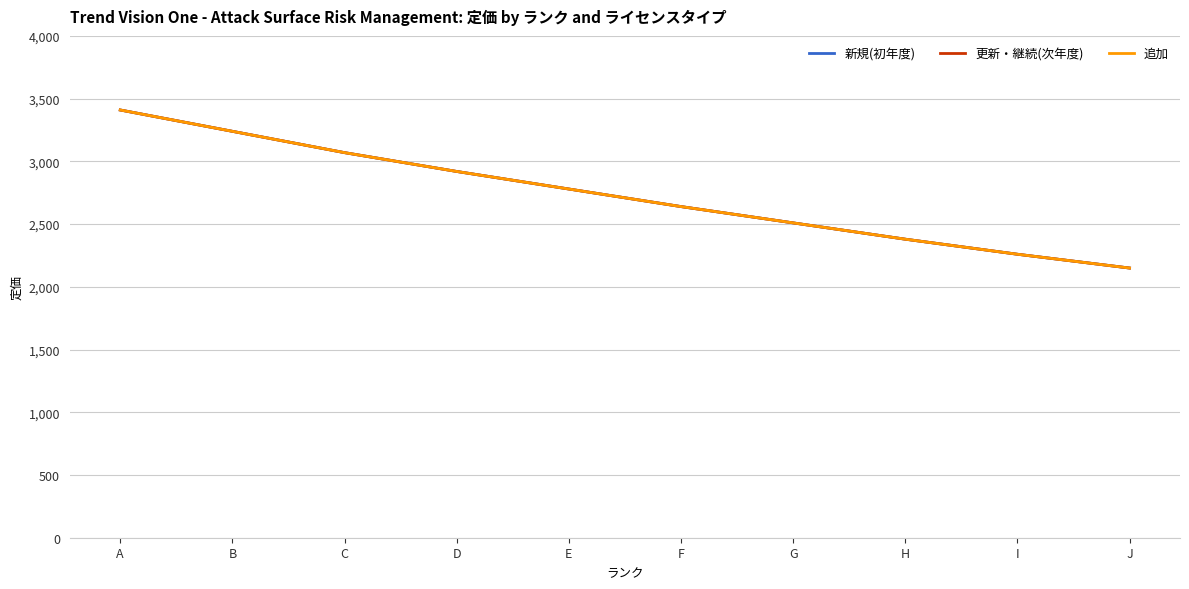

What is the sum of the 新規(初年度) values at G and C?

5580